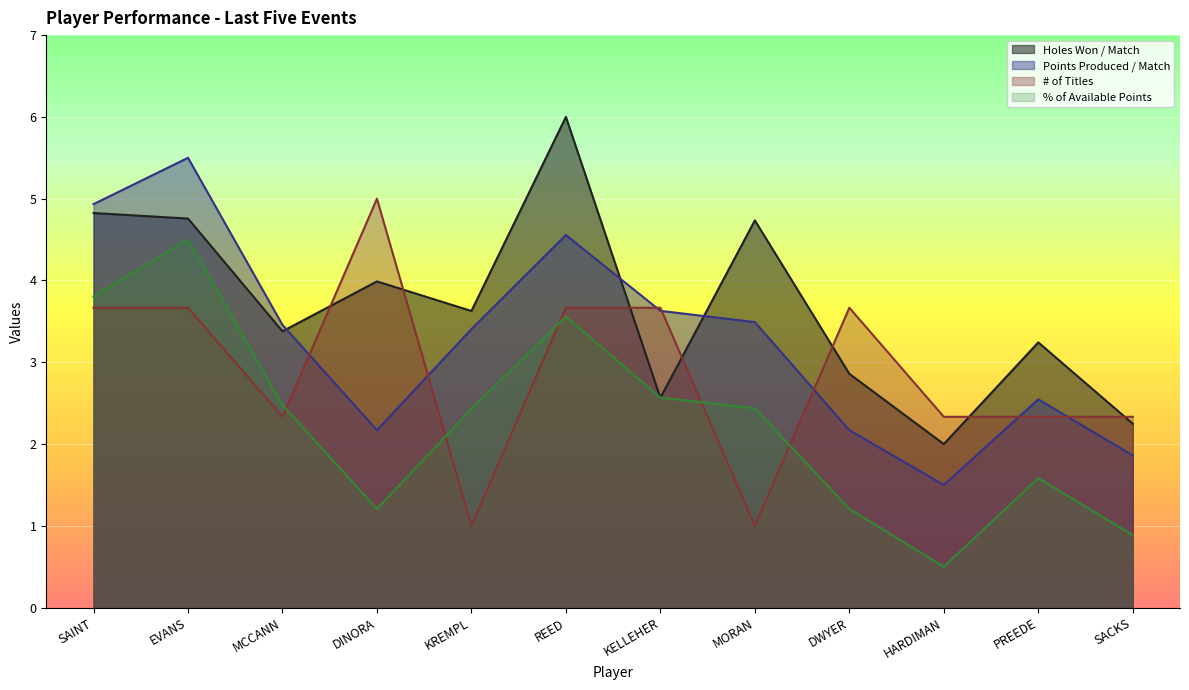

What is the spread (max minus min) of values at DINORA?

3.8